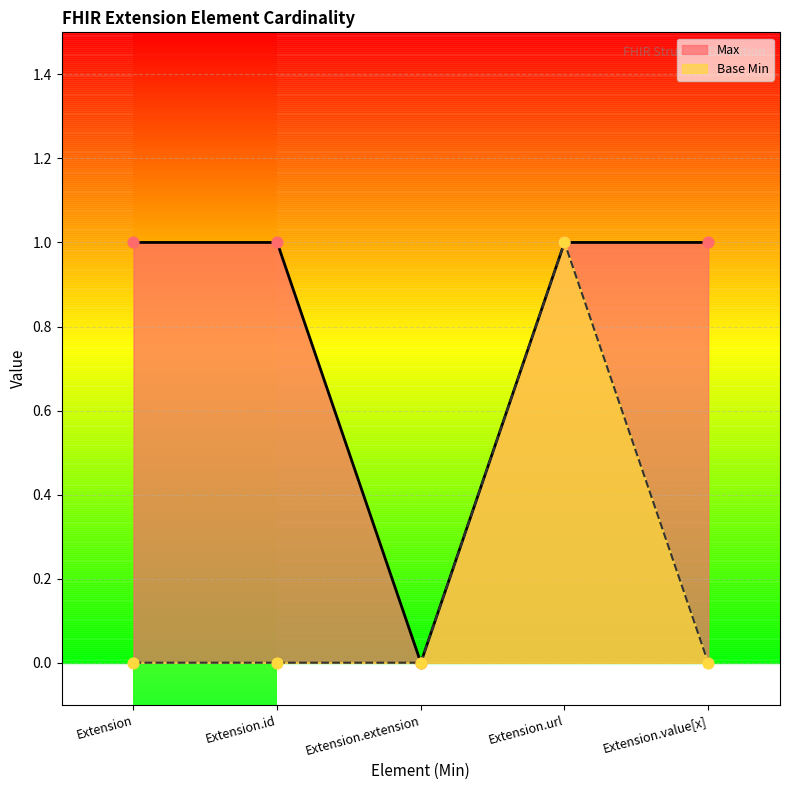

Which series has the largest total across all categories?

Max